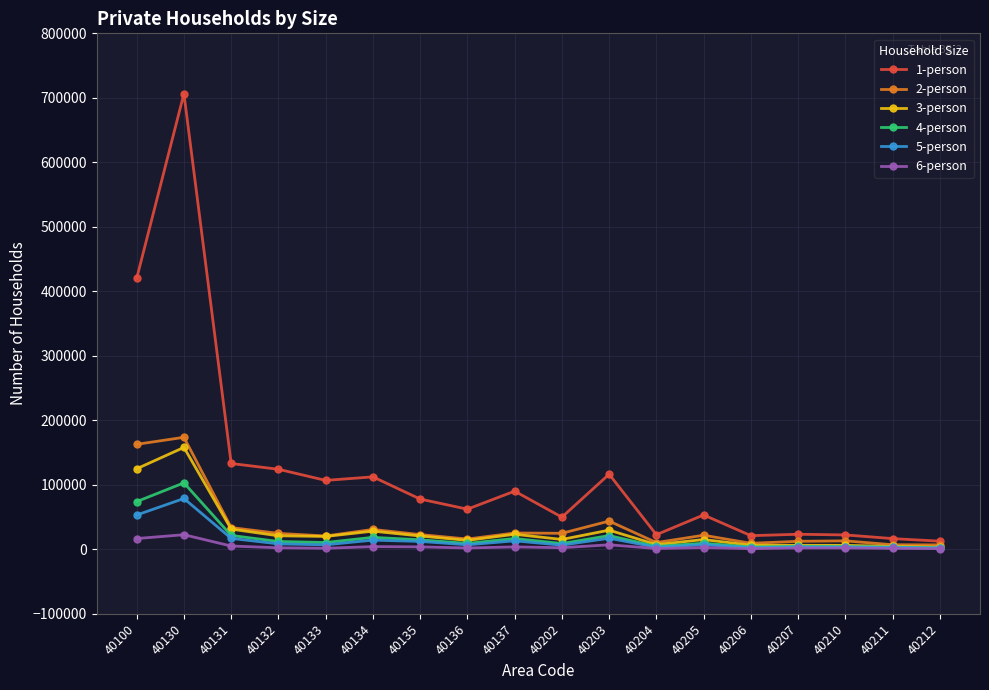

True or false: 6-person has a value of 1354 at 40211.

True